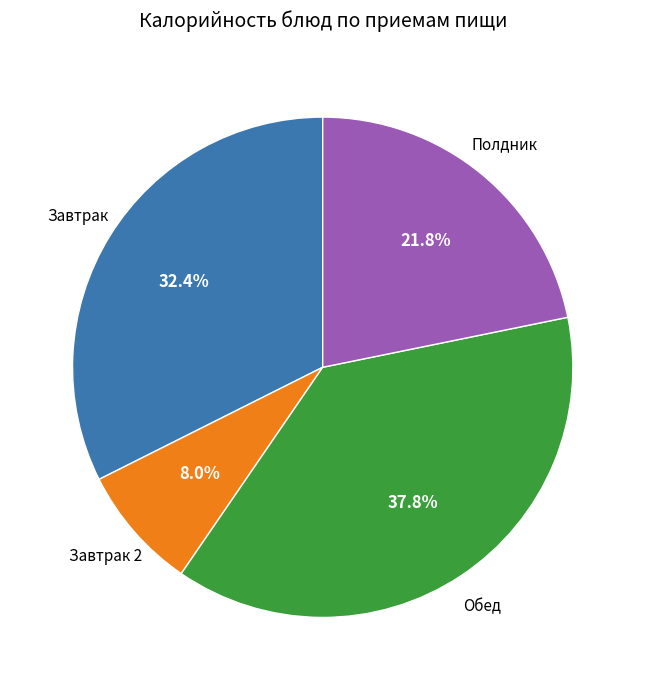

Is there a majority slice in this chart?

No